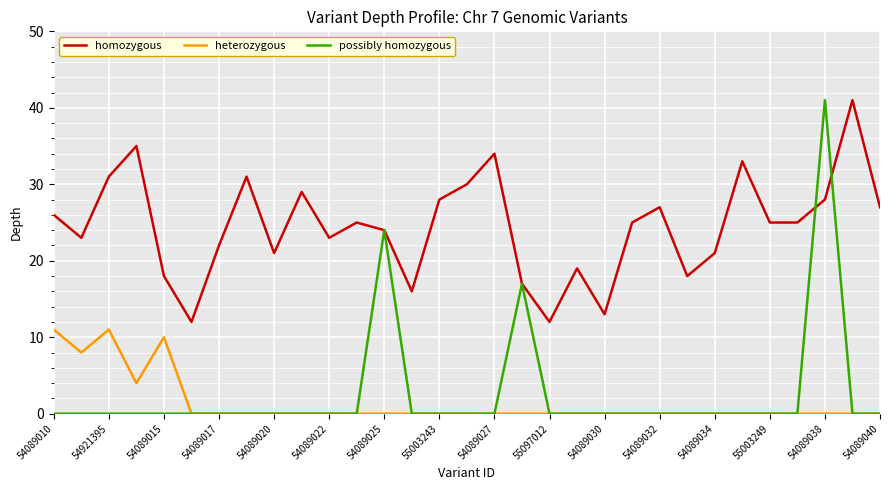

How many distinct data groups are displayed?

3